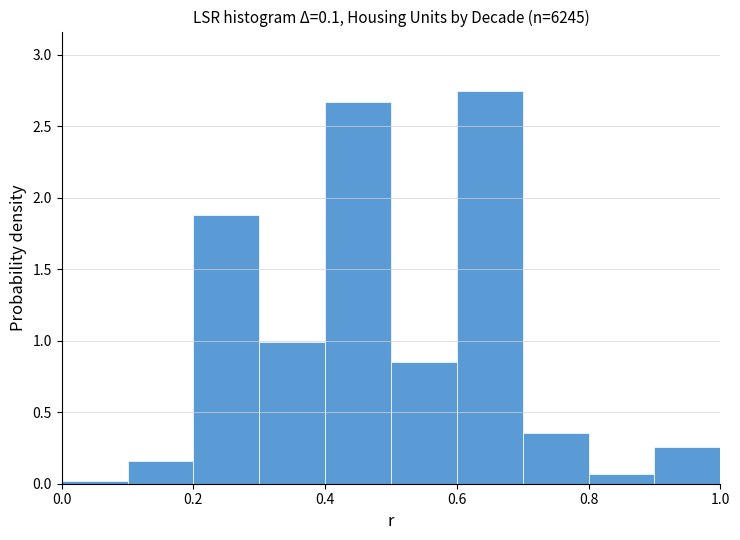

What is the height of the bar covering 0.8 to 0.9 on the x-axis? The values are not printed on the chart, so give them approximately, as read against the axis.

0.05